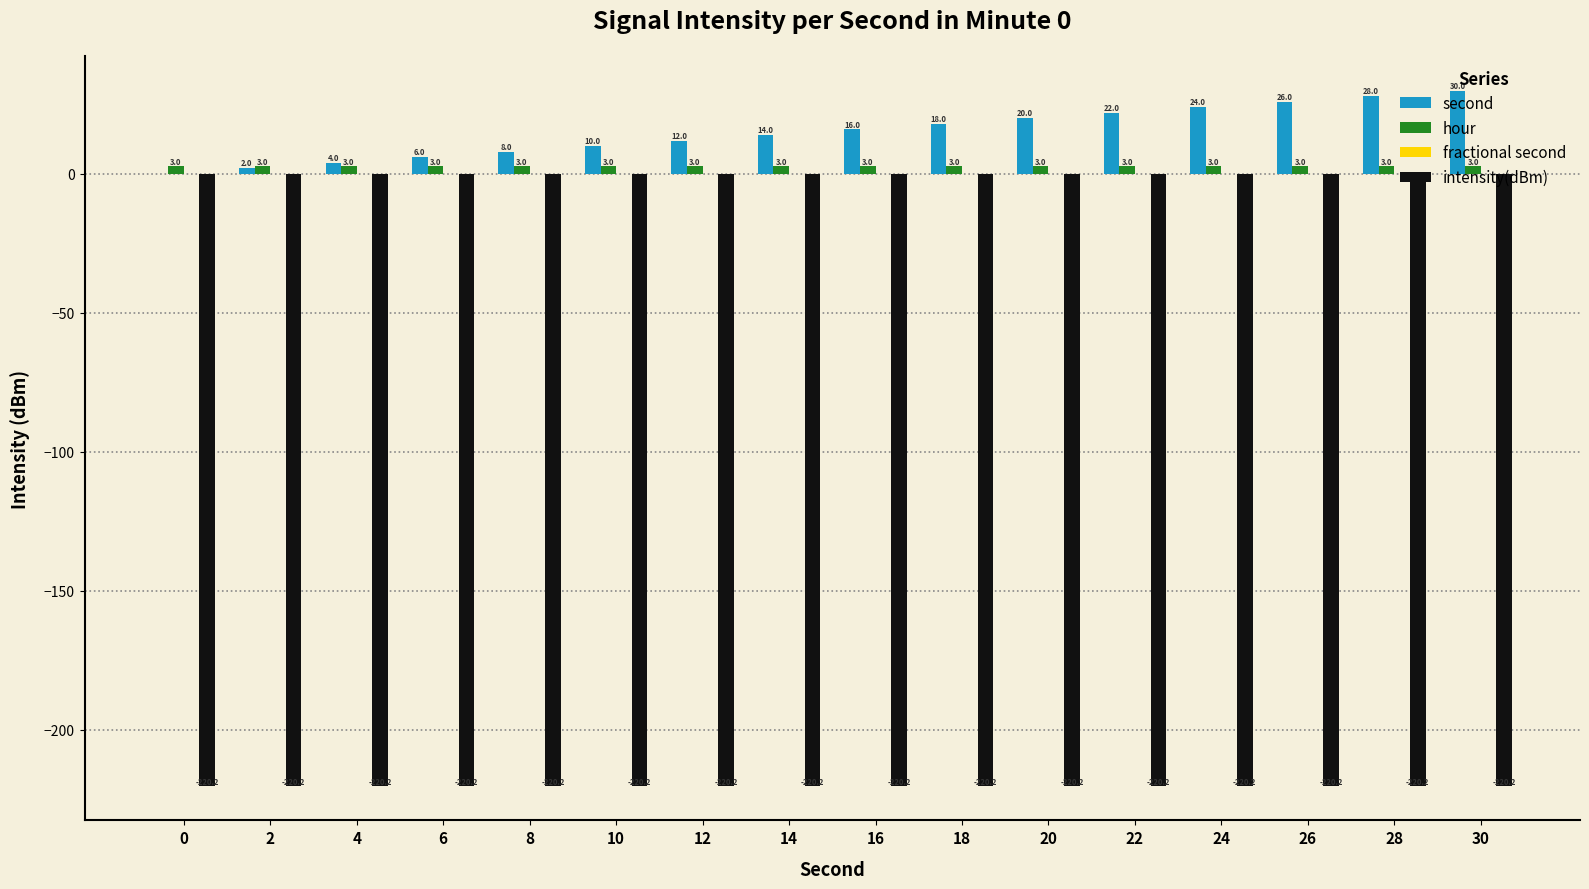

Is it true that second equals 4.0 at 4?

True